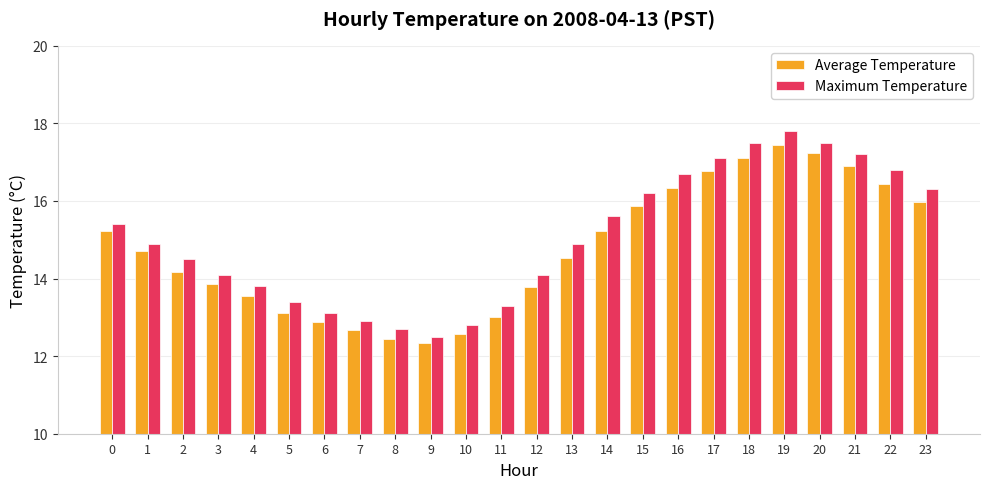

Is it true that Average Temperature equals 12.4 at 8?

True